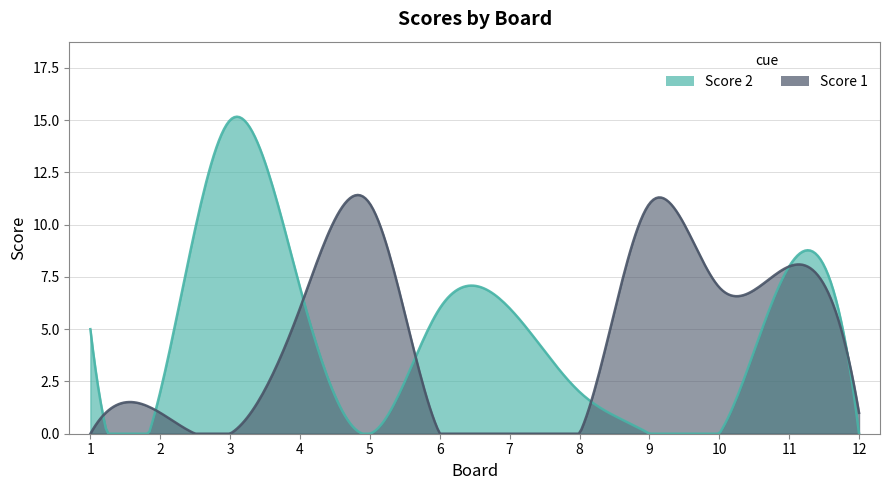

List the series in order of their overall mean, highest first.

Score 2, Score 1